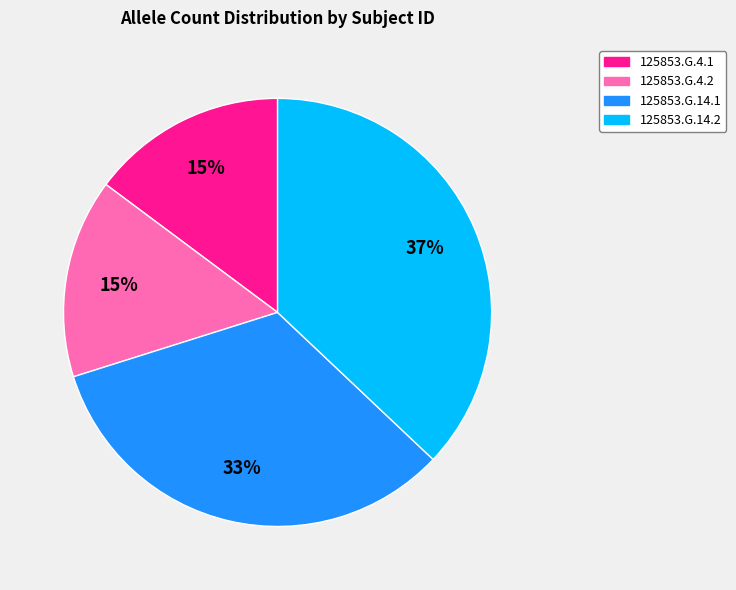

Does 125853.G.4.1 account for over 50% of the chart?

No